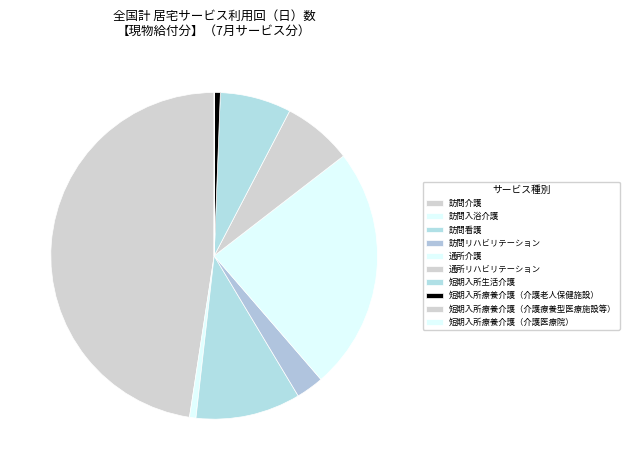

To the nearest percent, what is the average slice percentage?

10%